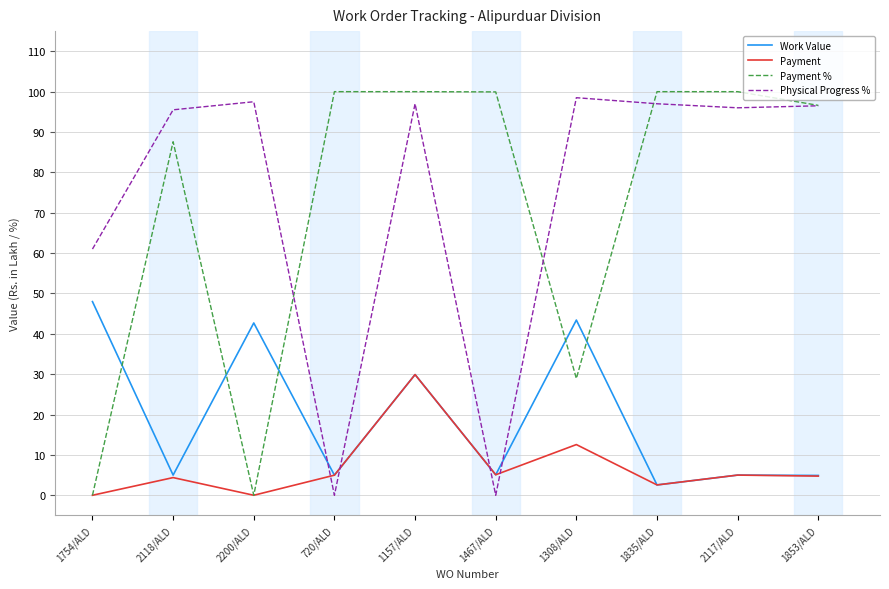

Where is the first local minimum for Payment?

2200/ALD